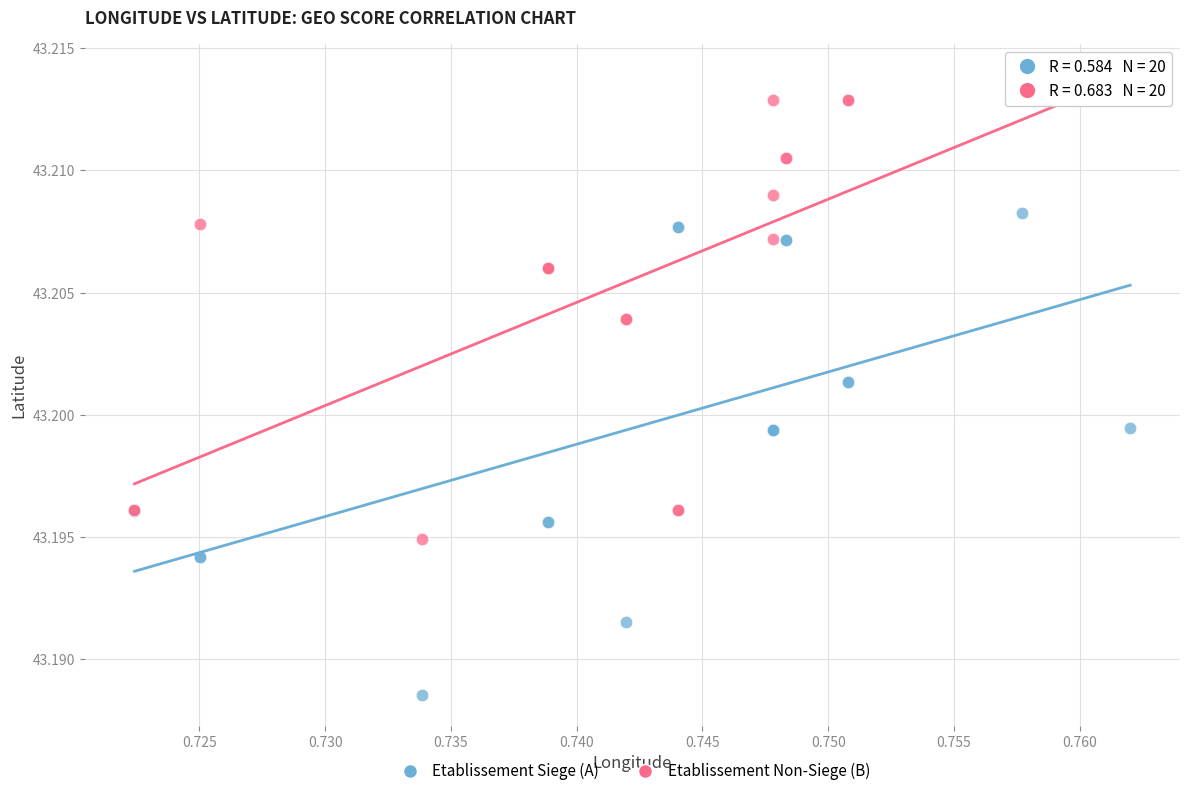

Which series has the largest Y range (max minus min)?

Etablissement Siege (A)